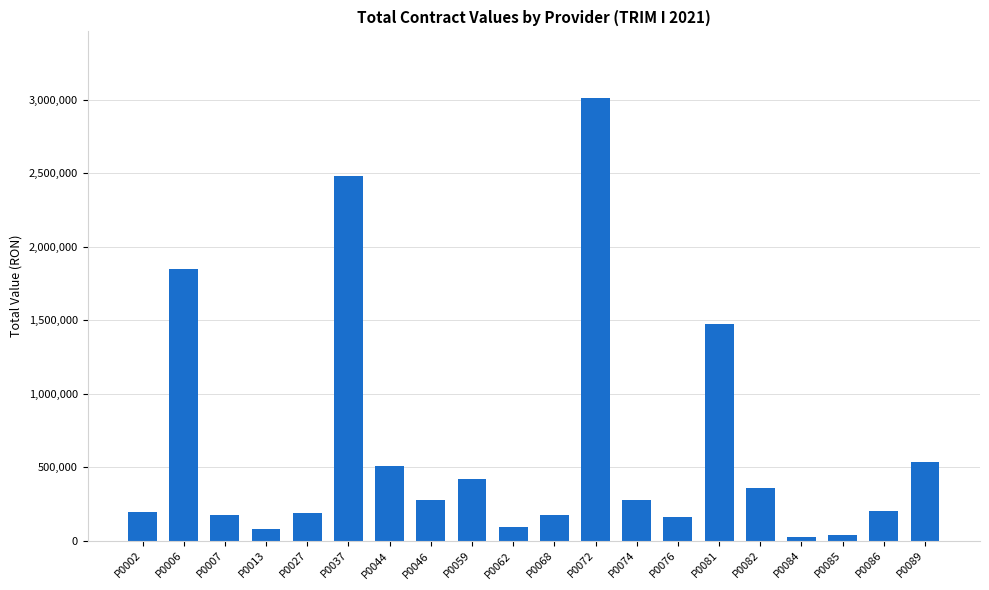

Where is the data nearest to the value 1520069?

P0081